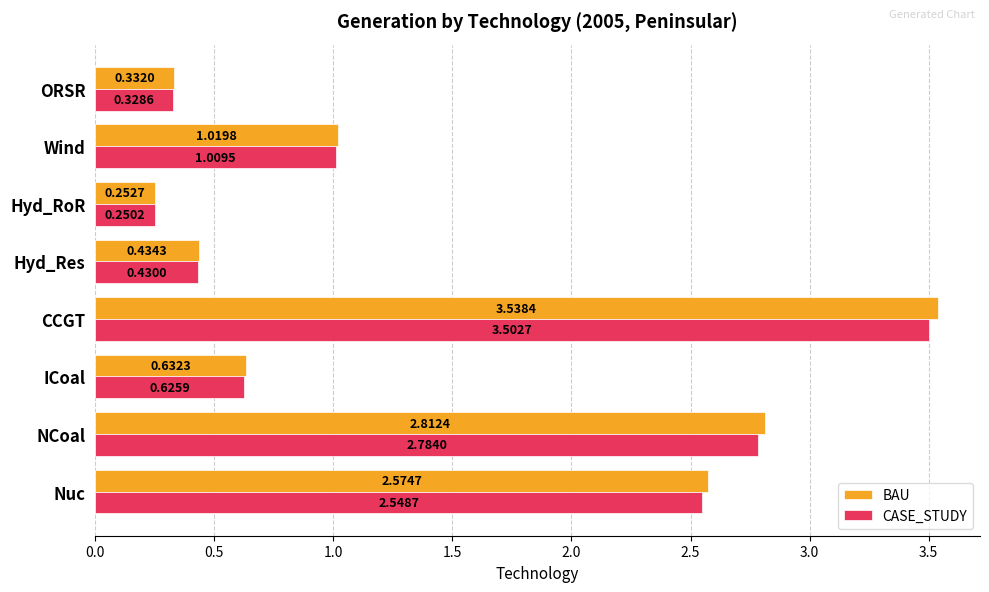

Which label corresponds to the largest value in the chart?

CCGT